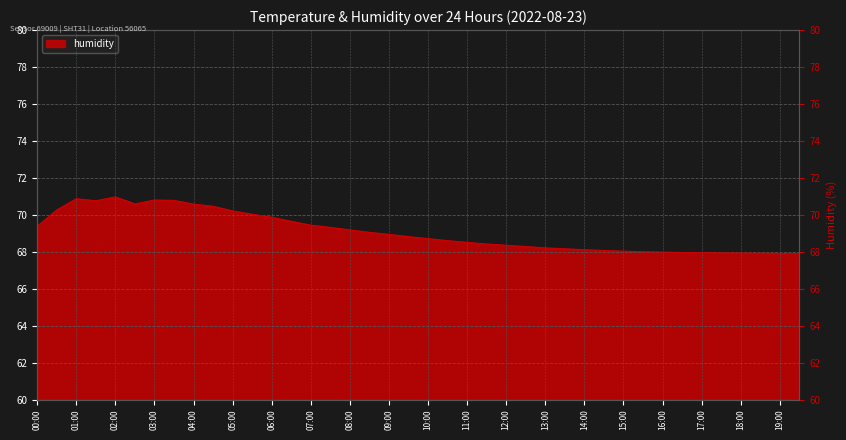

At which label is the value closest to 69?

08:30